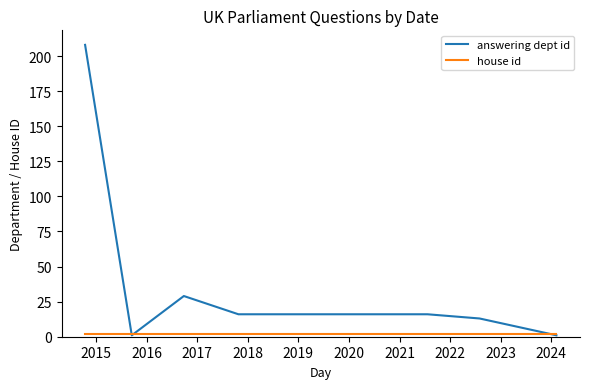

Which series has the largest total across all categories?

answering dept id